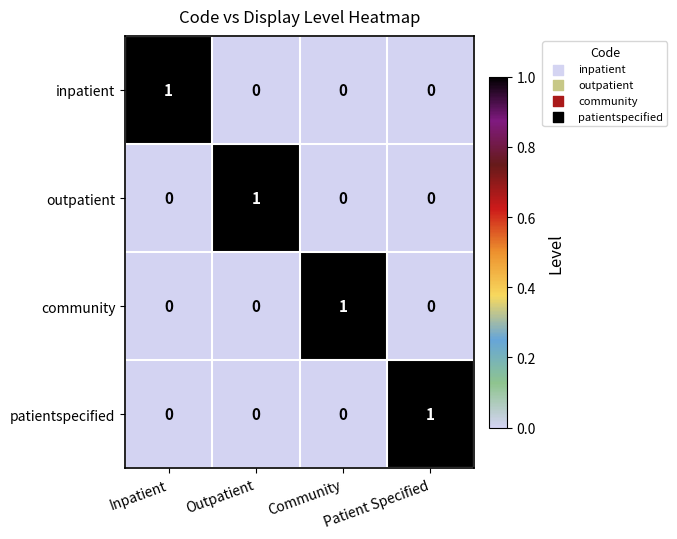

Count the community values in the range 0 to 1.

4